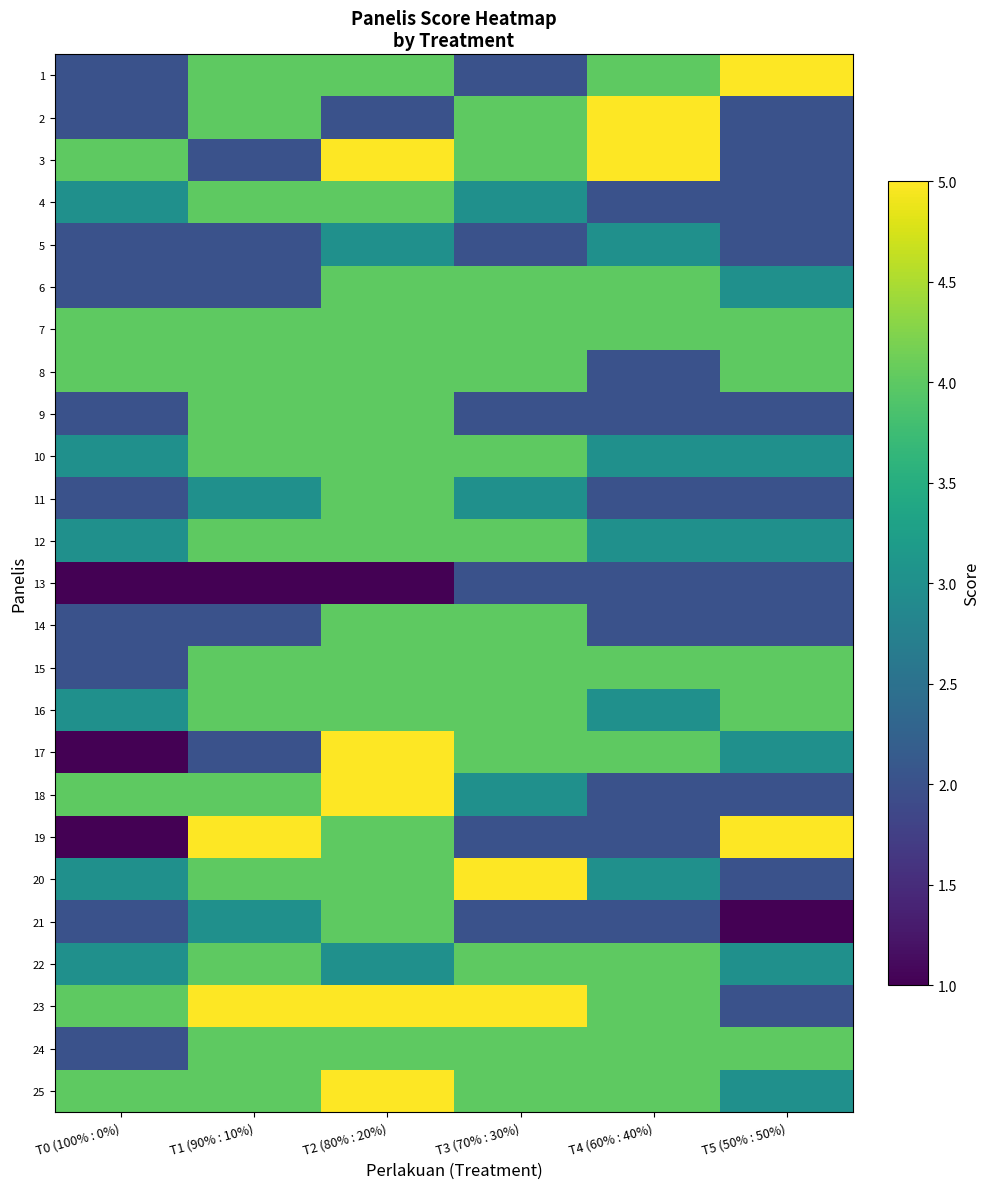

The value of 20 at T3 (70% : 30%) is 7. True or false?

False